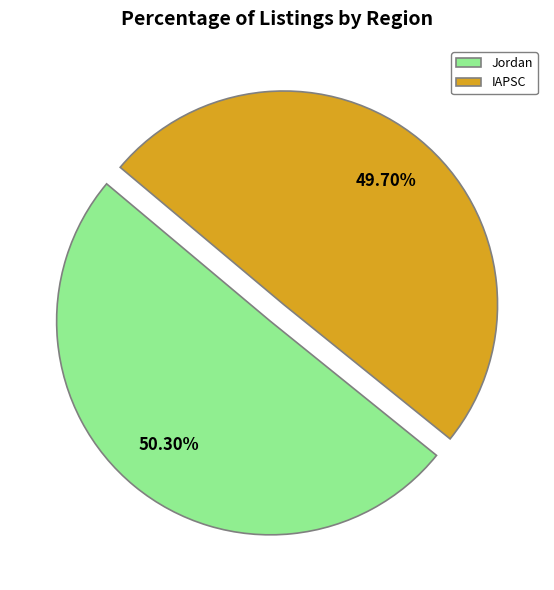

To the nearest percent, what portion does IAPSC represent?

50%